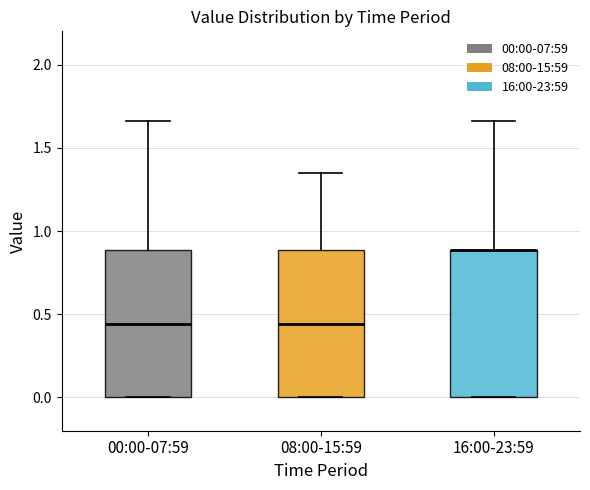

Reading left to right, transcribe this box plot: for each box, give where its median line is, the range the box spans, and where its two whiskers end, as read against the y-axis. The values are not printed on the chart, so give them approximately, as read against the axis.

00:00-07:59: median 0.45, box 0.00 to 0.90, whiskers 0.00 to 1.65
08:00-15:59: median 0.45, box 0.00 to 0.90, whiskers 0.00 to 1.35
16:00-23:59: median 0.90 (drawn on the box's upper edge), box 0.00 to 0.90, whiskers 0.00 to 1.65